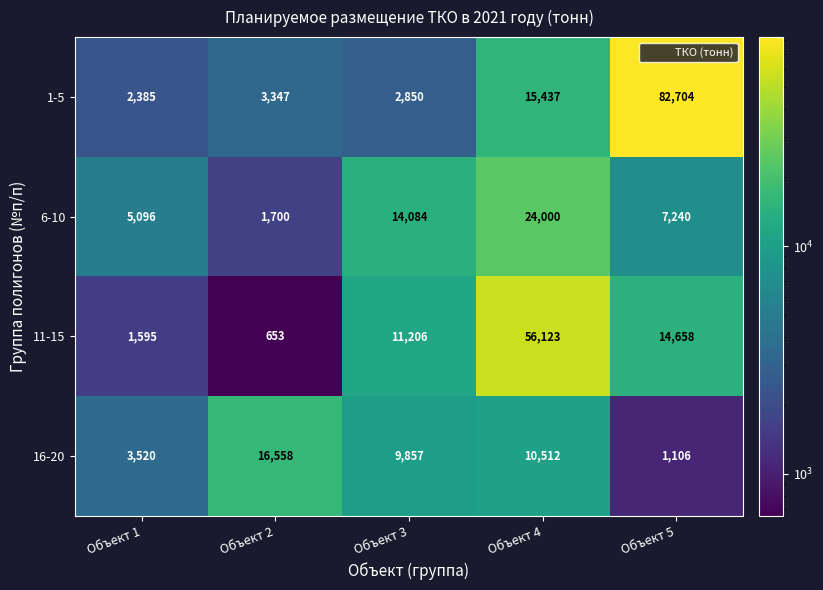

How many series are shown in this chart?

4